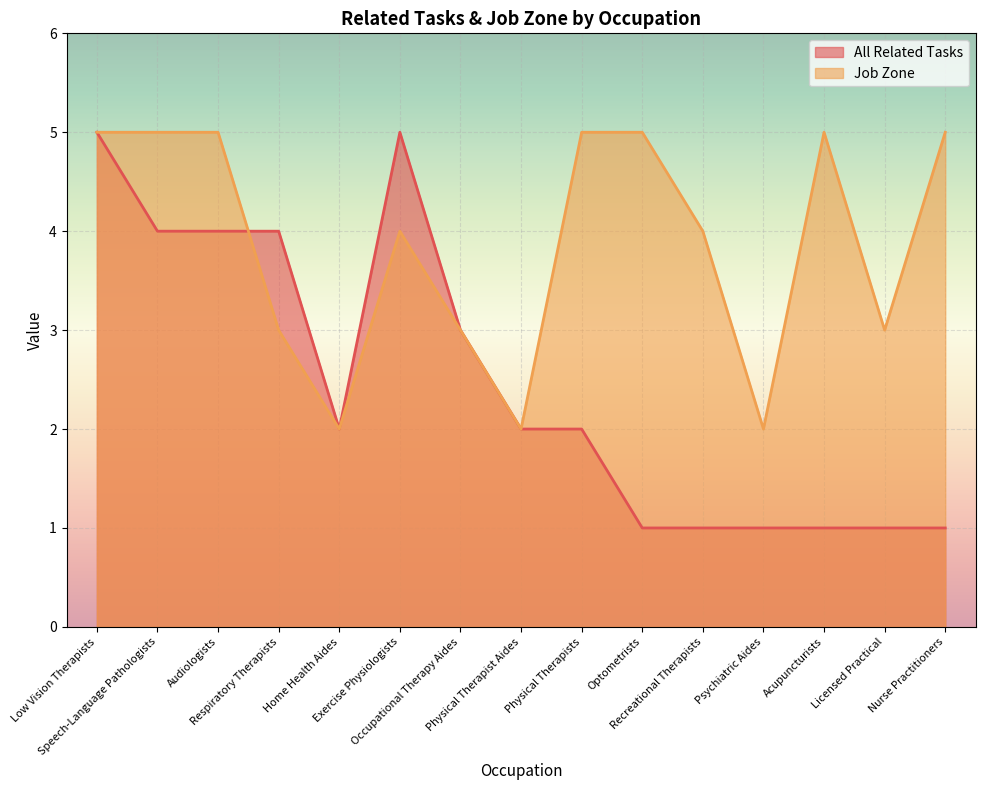

True or false: All Related Tasks has a value of 1 at Occupational Therapy Aides.

False